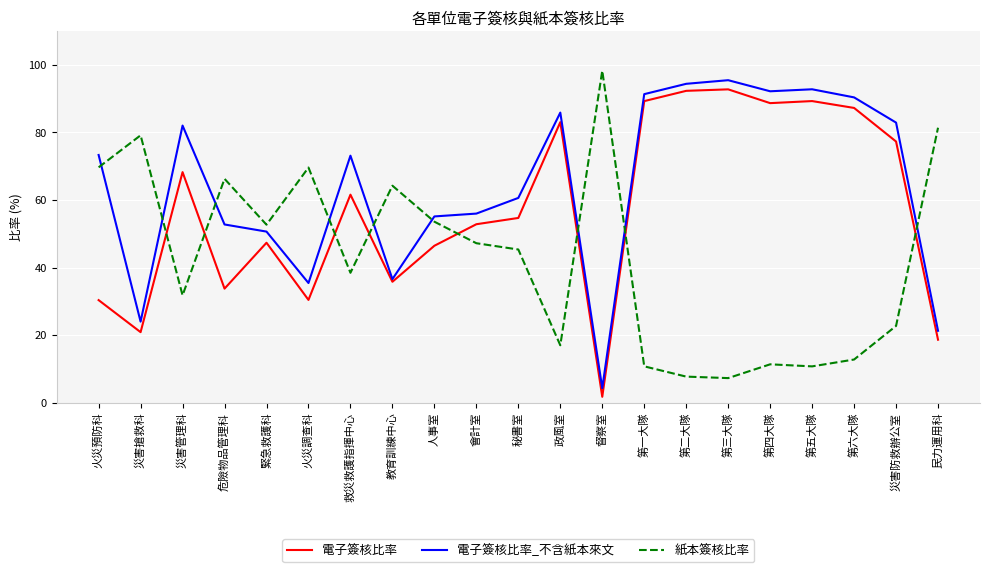

Is it true that 電子簽核比率 equals 46.9 at 危險物品管理科?

False